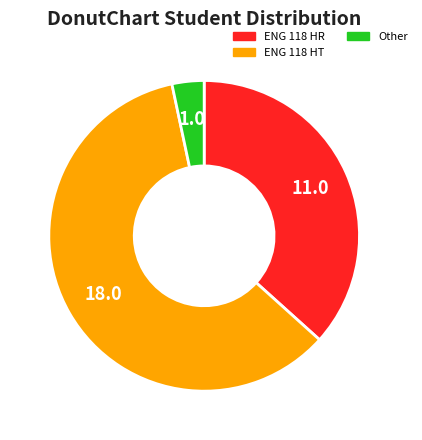

Approximately how many times larger is the value at ENG 118 HR compared to Other?

11.0